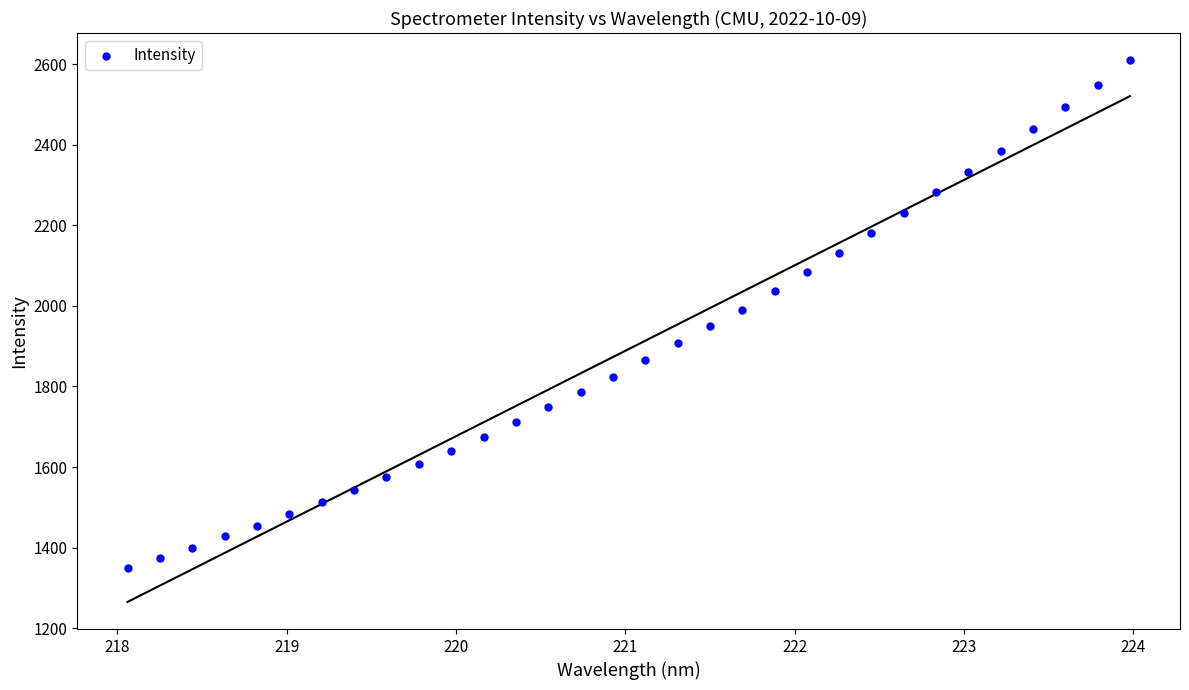

What is the range of X values (max minus min)?

5.9